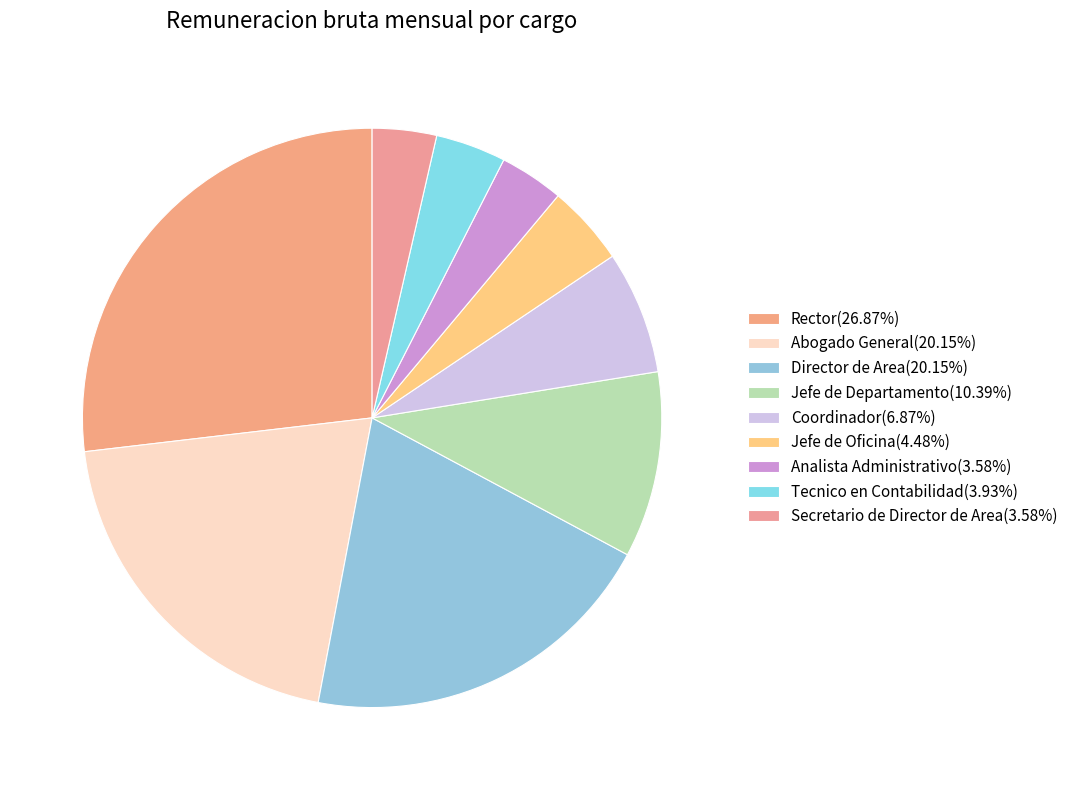

Is the sum of Abogado General and Rector greater than half?

No